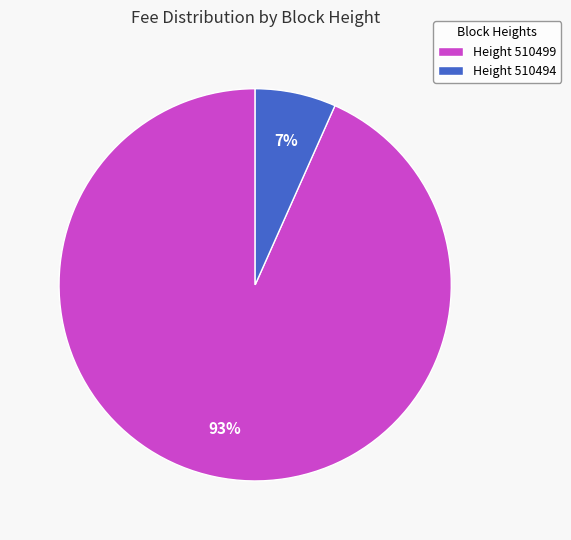

What is the majority slice?

Height 510499